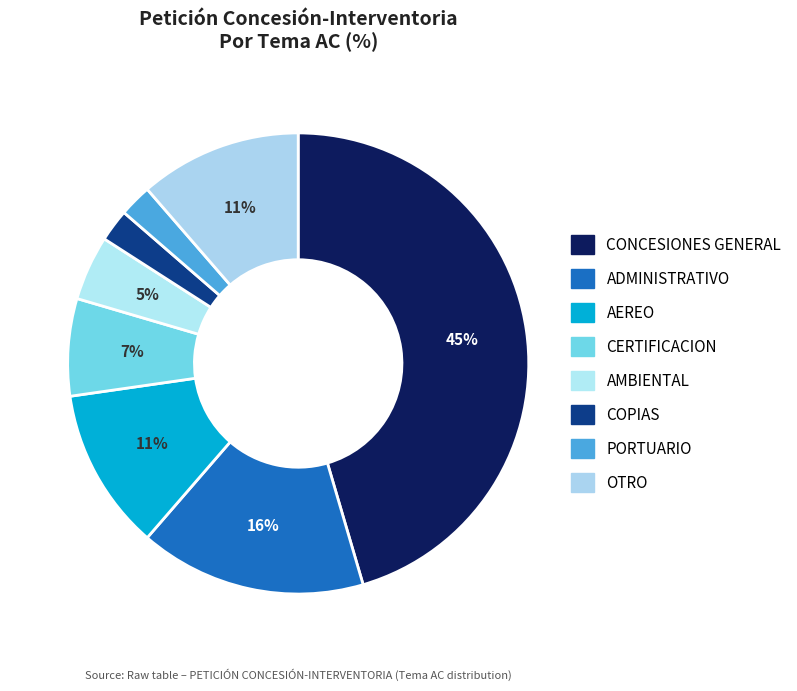

Count the number of slices in the pie.

8